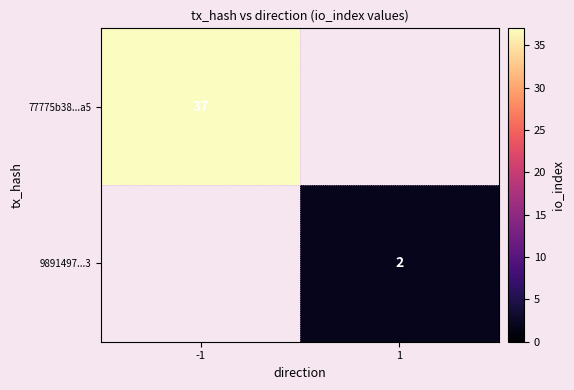

The value of 77775b38...a5 at -1 is 10. True or false?

False